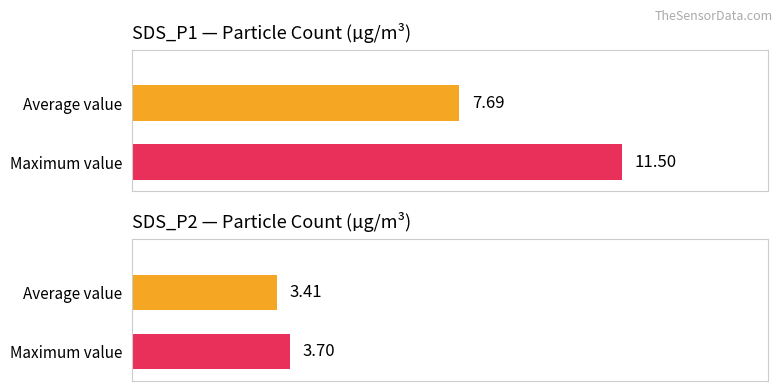

What is the smallest value displayed?

3.4